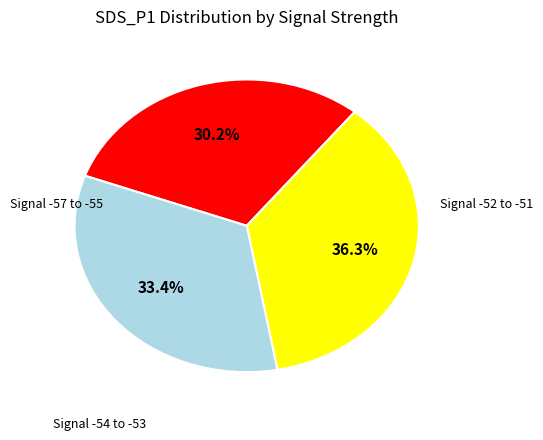

Is there any slice that represents more than half of the pie?

No